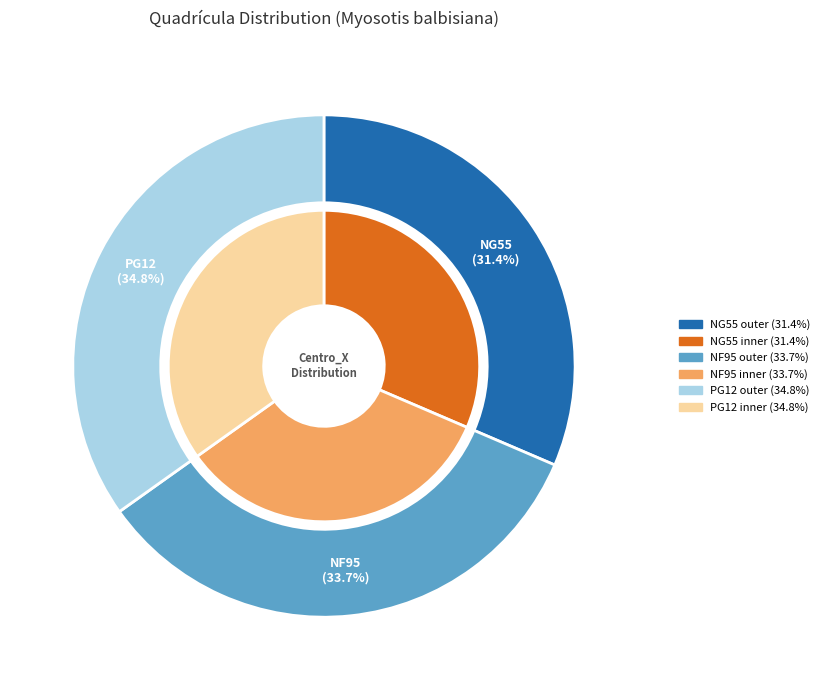

Which category has the biggest portion of the pie?

PG12